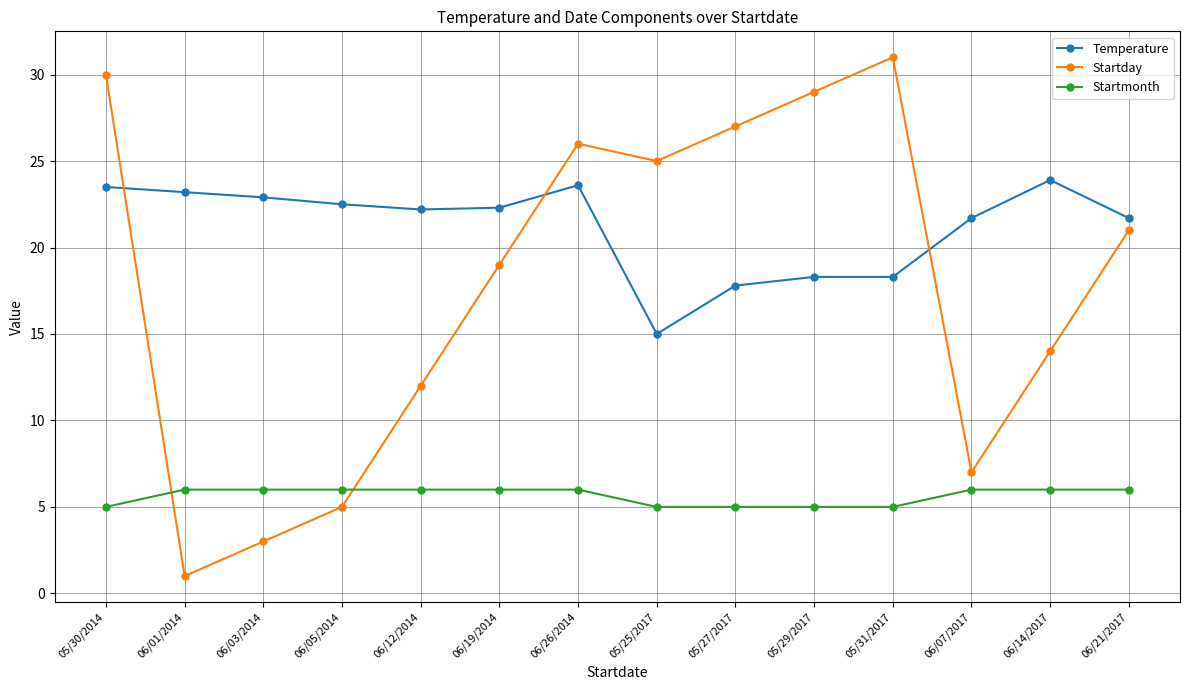

What is the greatest value displayed?

31.0